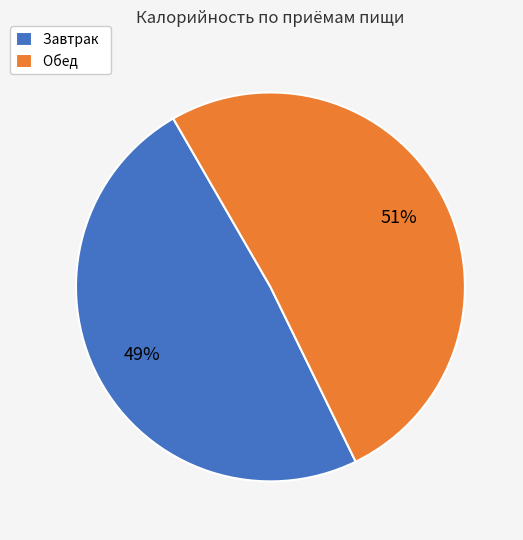

To the nearest percent, what percentage of the pie is Обед?

51%